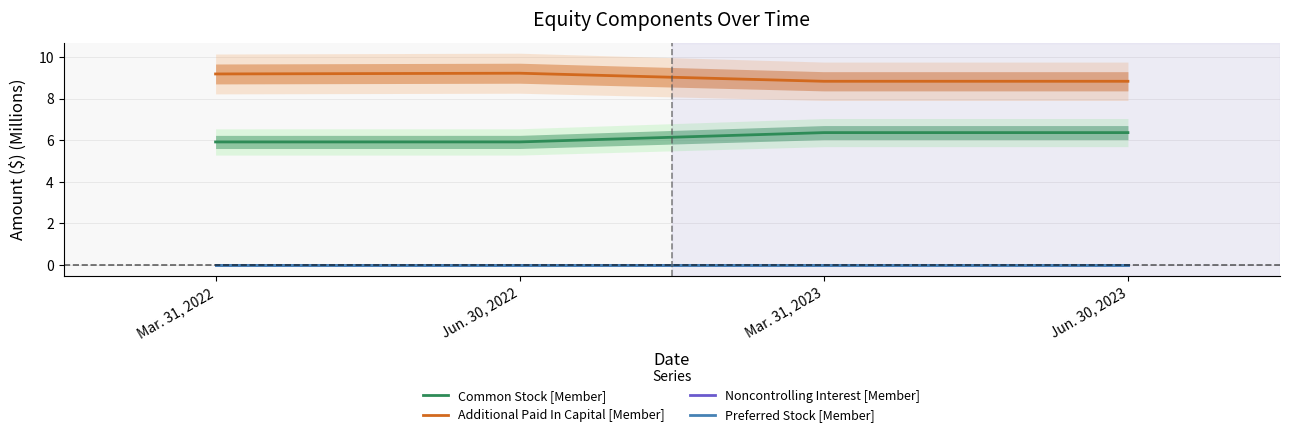

True or false: Noncontrolling Interest [Member] and Preferred Stock [Member] cross at least once.

False